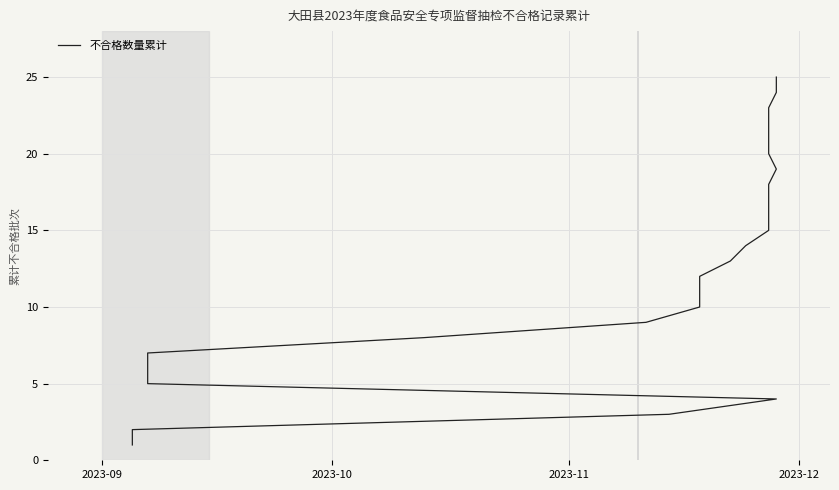

Reading left to right, what are all the values shown in this chart?

1	2	3	4	5	6	7	8	9	10	11	12	13	14	15	16	17	18	19	20	21	22	23	24	25